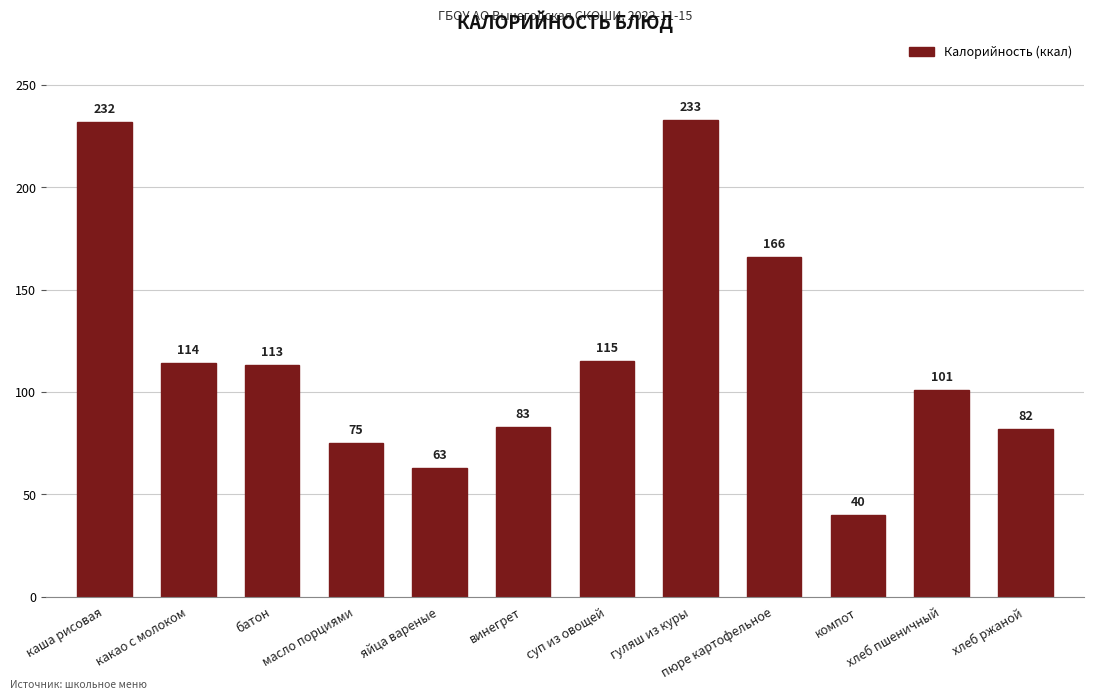

List the labels in order of value, largest first.

гуляш из куры, каша рисовая, пюре картофельное, суп из овощей, какао с молоком, батон, хлеб пшеничный, винегрет, хлеб ржаной, масло порциями, яйца вареные, компот